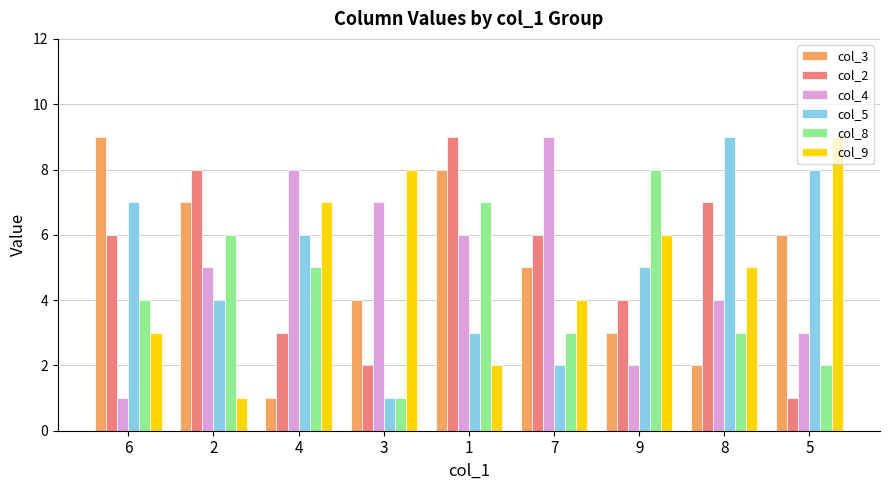

Rank the series at 5 from lowest to highest value.

col_2, col_8, col_4, col_3, col_5, col_9